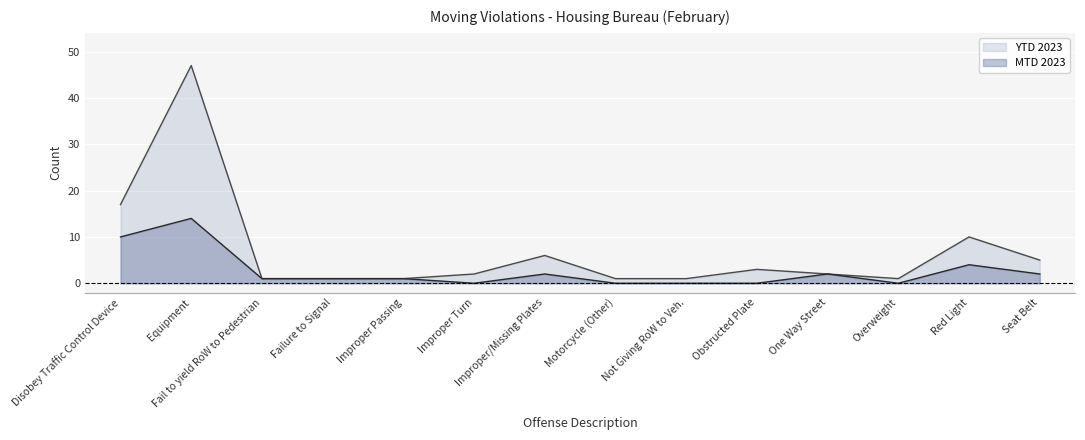

Which series has the largest total across all categories?

YTD 2023